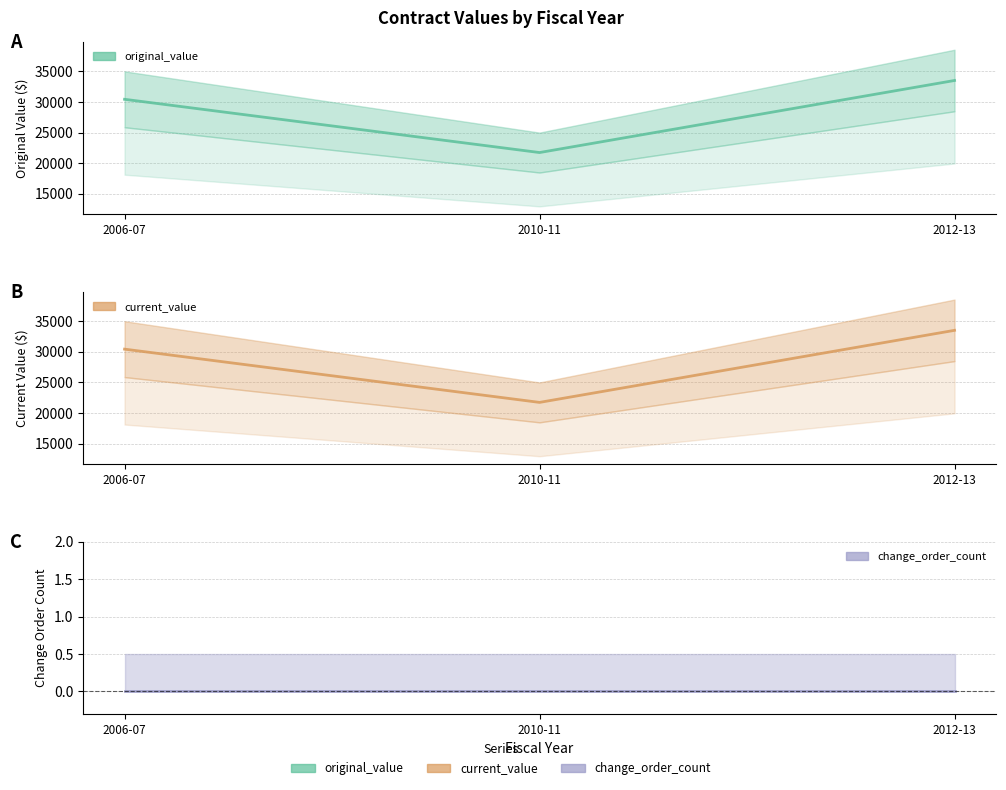

How many series are shown in this chart?

3